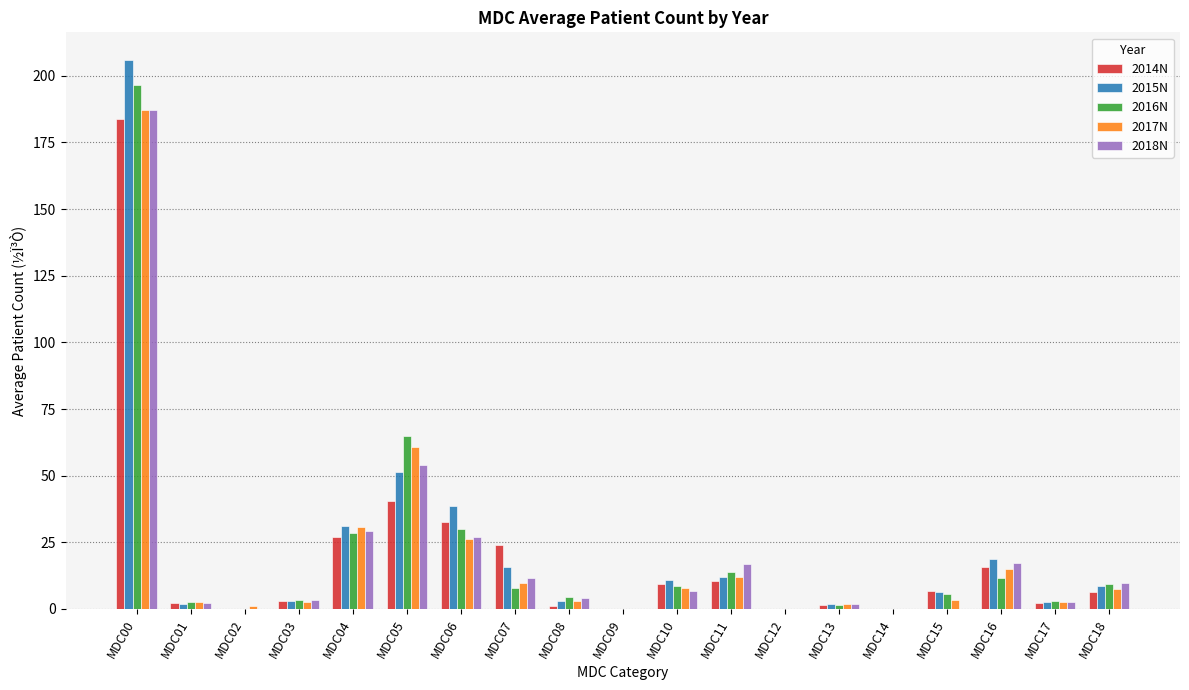

Does the chart contain any negative values?

No